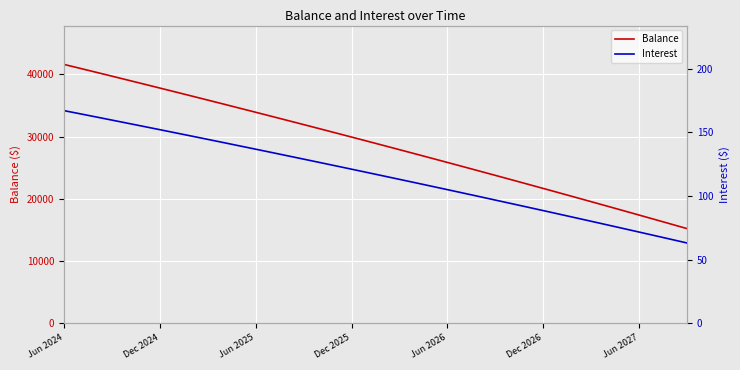

The Balance series shows 11250 at Jun 2024. True or false?

False